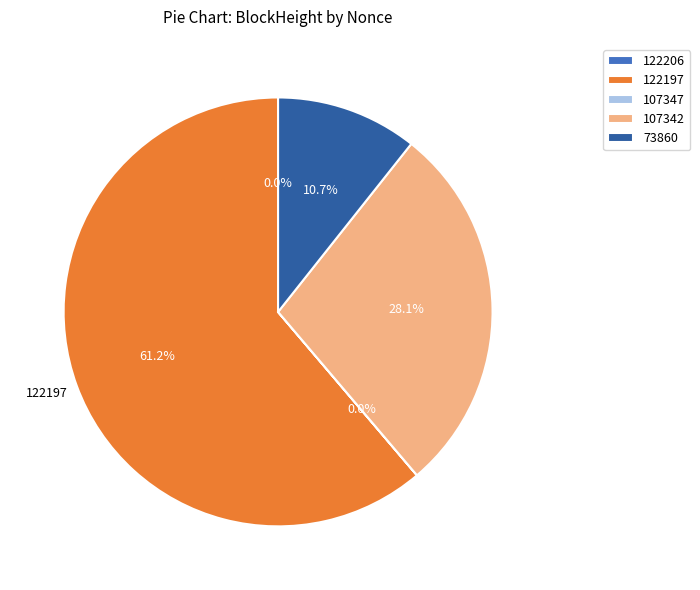

Is 122197 the majority of the pie?

Yes